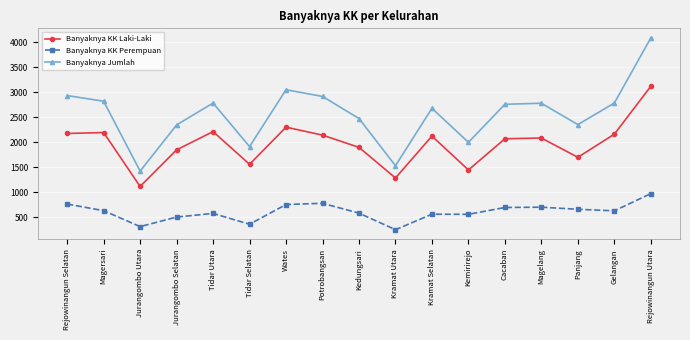

What is the spread (max minus min) of values at Tidar Utara?

2212